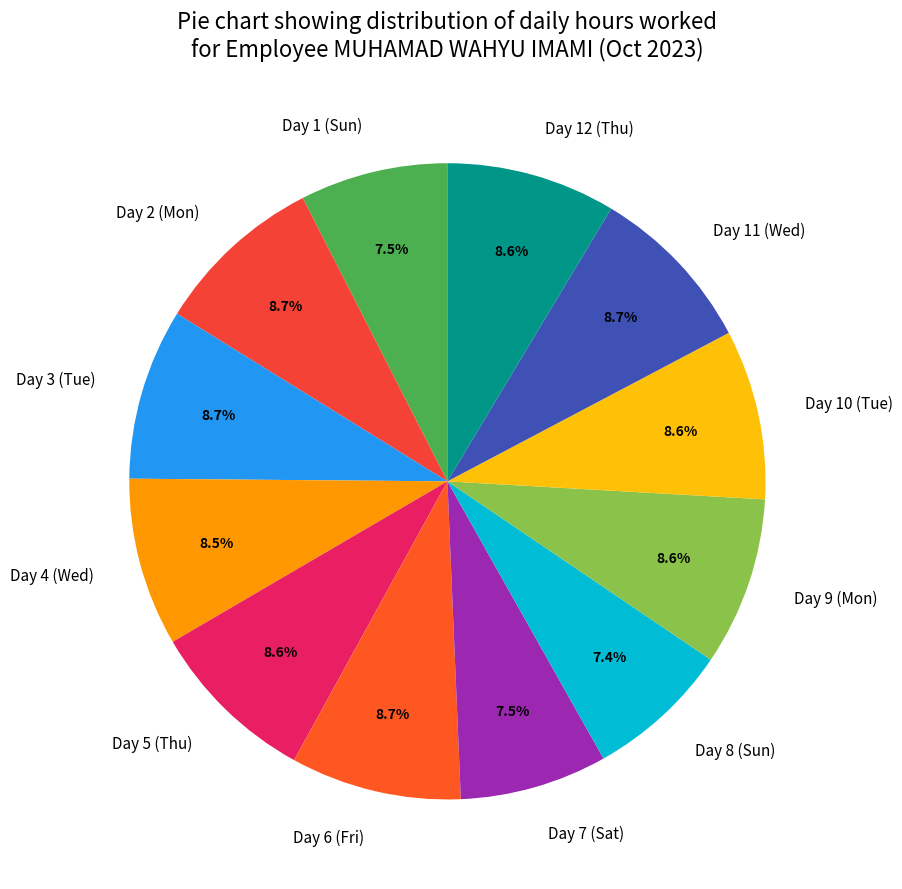

Is the sum of Day 7 (Sat) and Day 11 (Wed) greater than half?

No